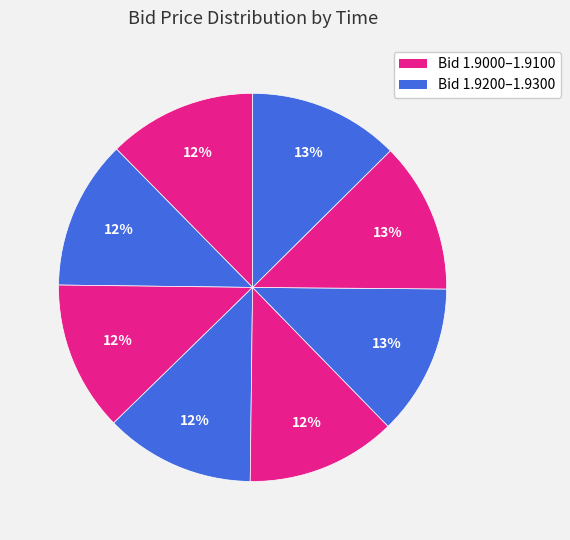

Is there any slice that represents more than half of the pie?

No